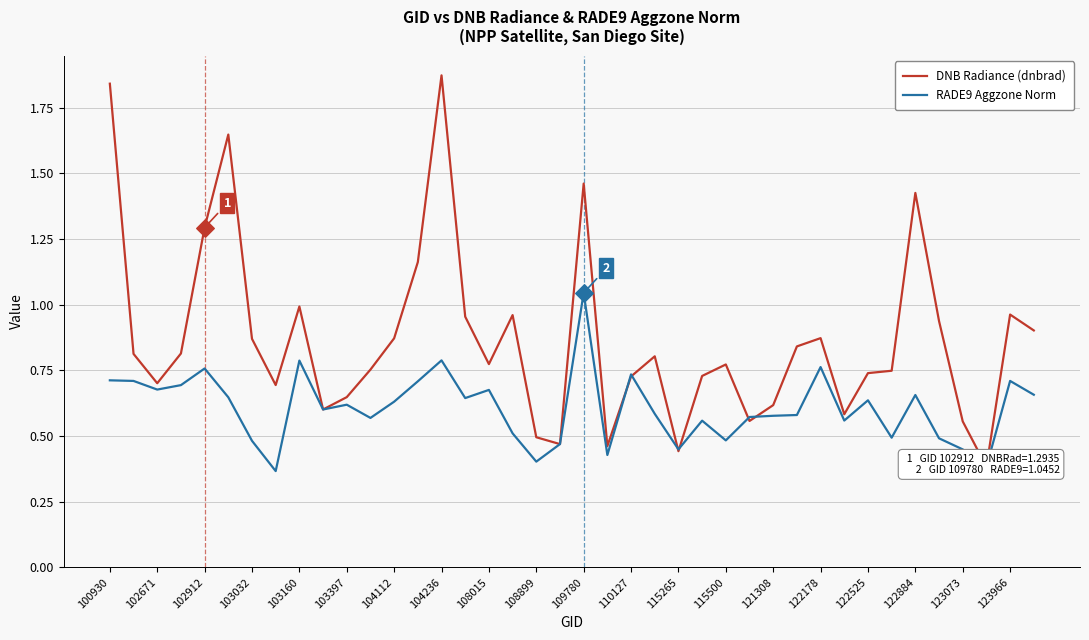

Which series has the largest Y range (max minus min)?

DNB Radiance (dnbrad)